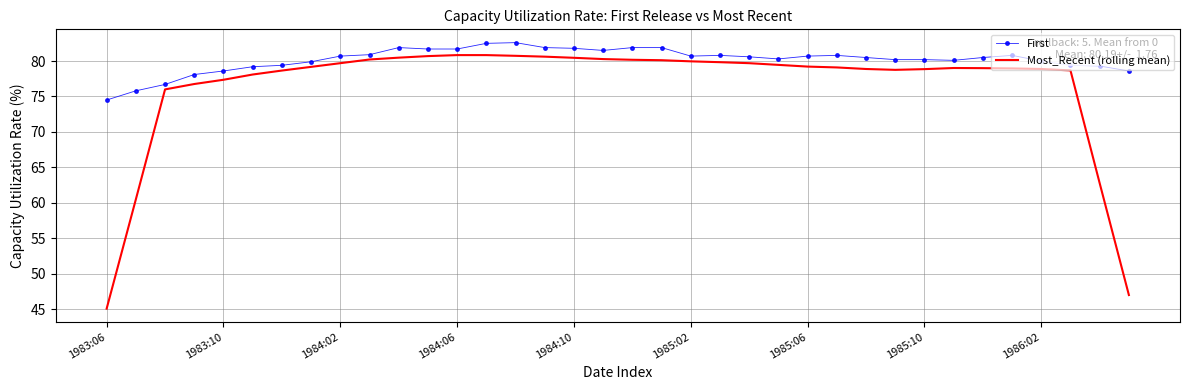

List the series in order of their peak value, highest first.

First, Most_Recent (rolling mean)